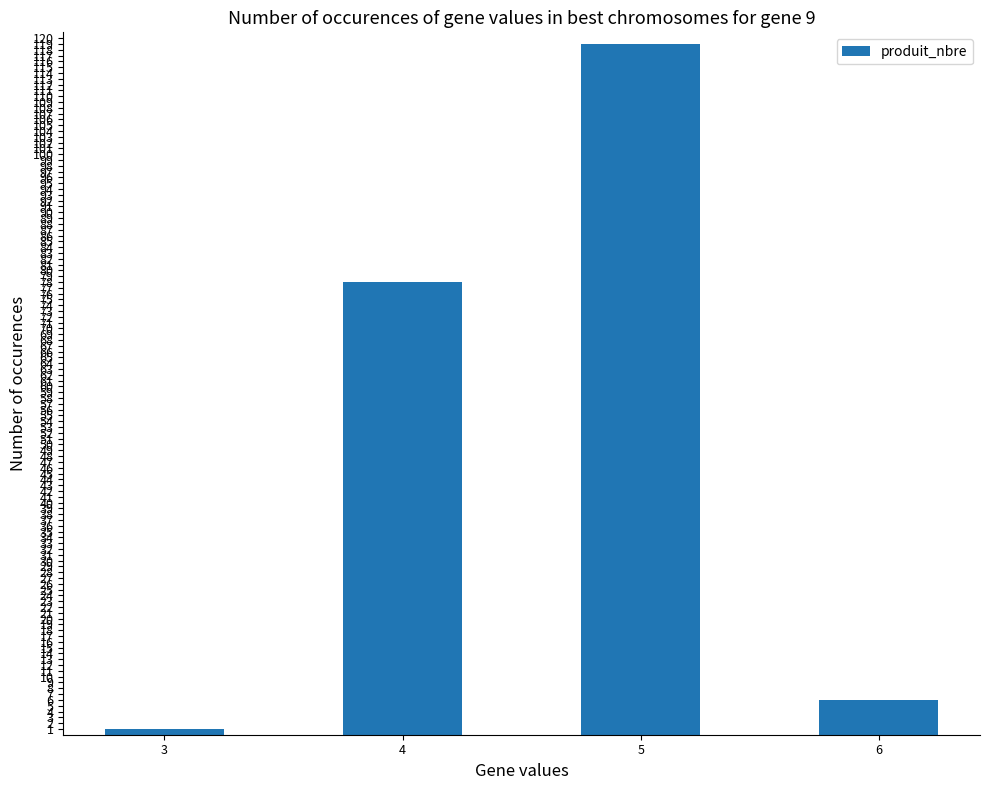

At which label is the value closest to 60?

4